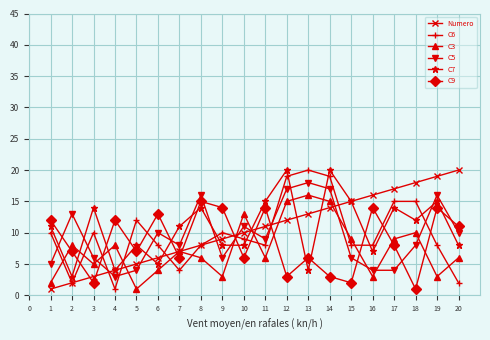

How many lines are shown in the chart?

6